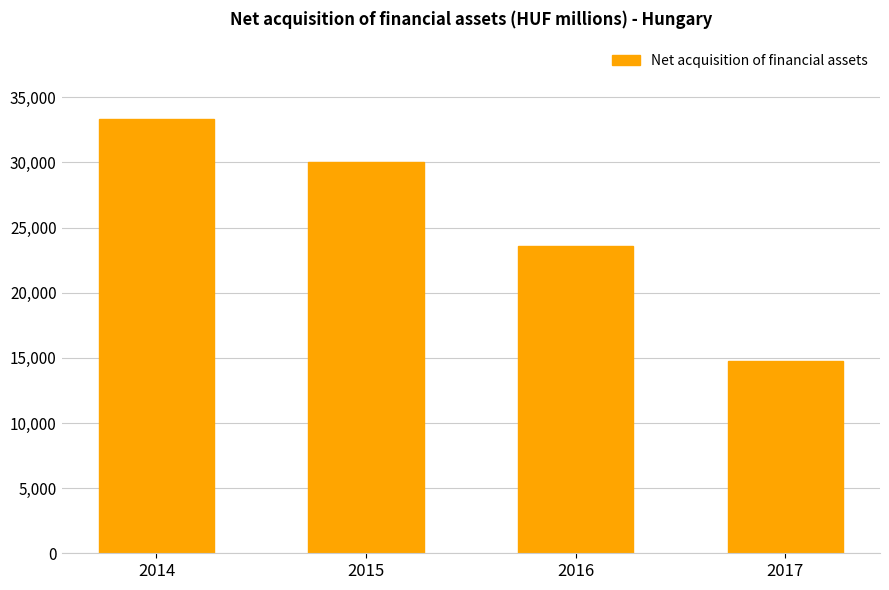

Reading right to left, extract all data points from this chart.

2017=14782	2016=23581	2015=30059	2014=33306